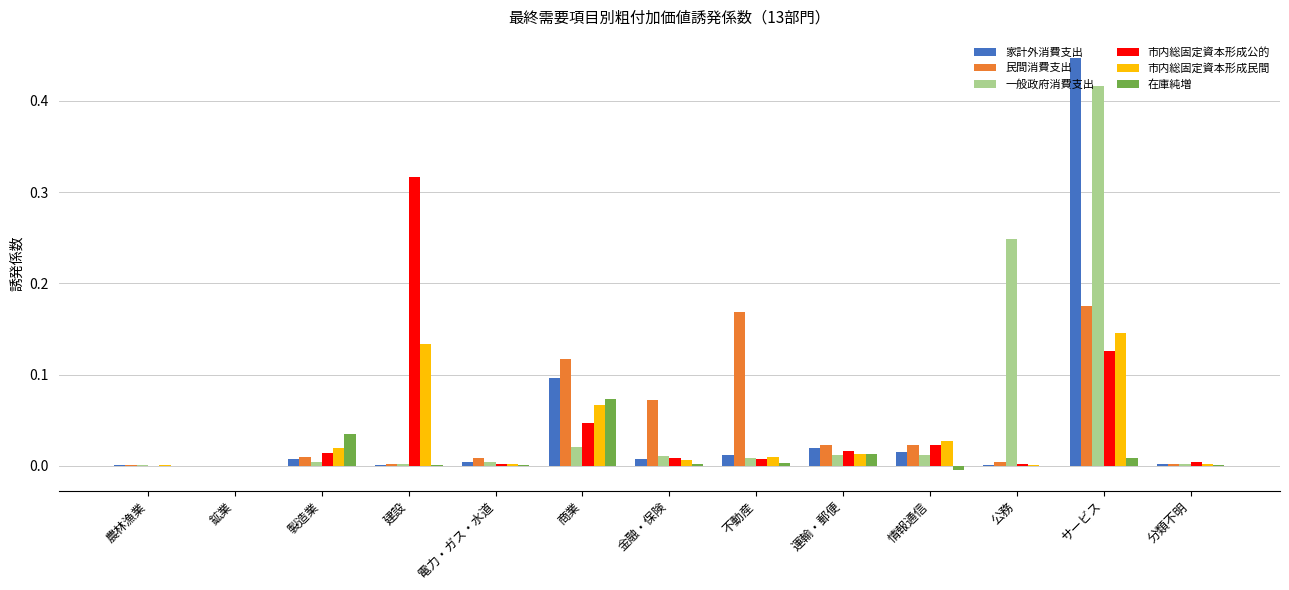

Is the value of 市内総固定資本形成民間 at 分類不明 greater than the value of 民間消費支出 at 金融・保険?

No